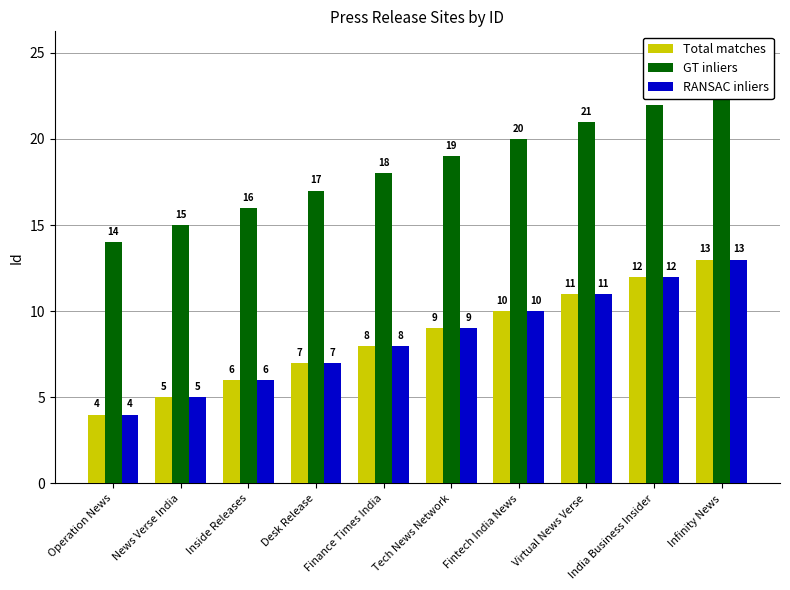

What is the label of the 3rd bar from the left?

Inside Releases